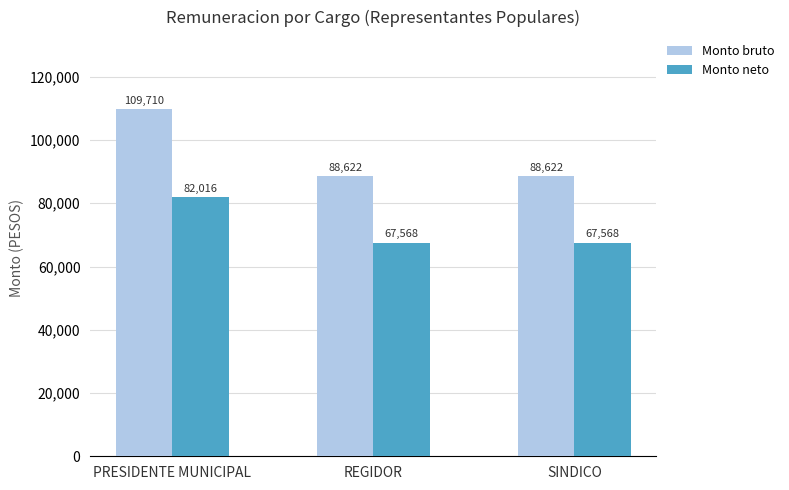

Which series has the largest range (max minus min)?

Monto bruto